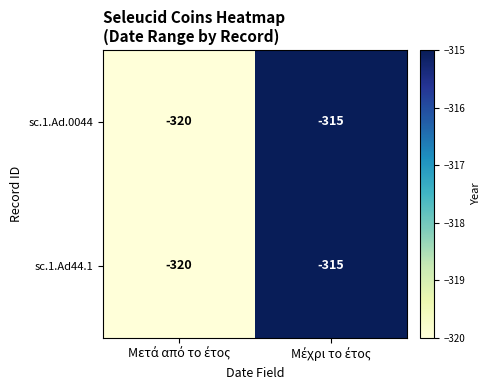

What is the difference between the maximum and minimum values in the sc.1.Ad44.1 series?

5